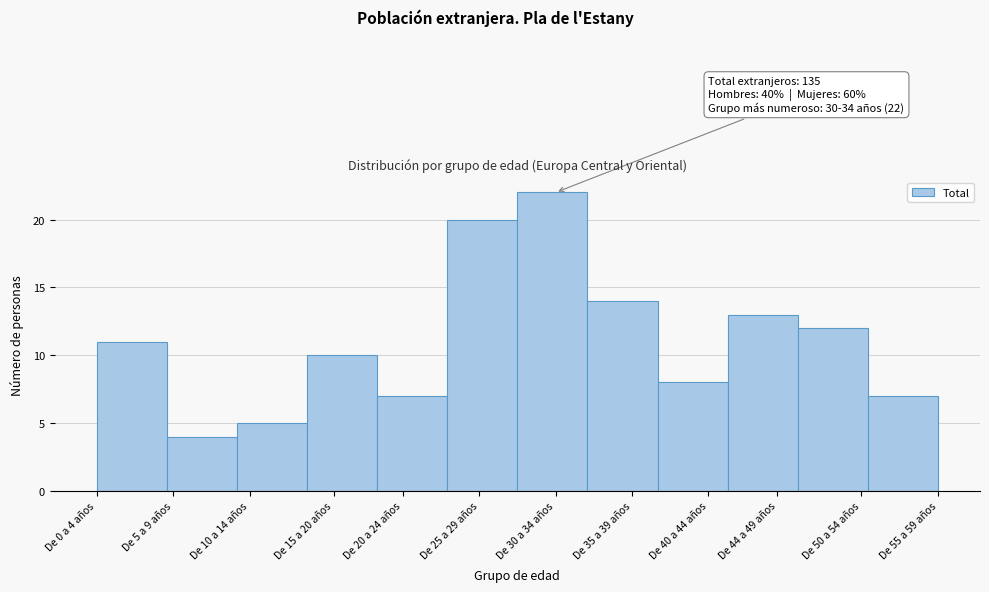

Reading left to right, extract all data points from this chart.

De 0 a 4 años=11	De 5 a 9 años=4	De 10 a 14 años=5	De 15 a 20 años=10	De 20 a 24 años=7	De 25 a 29 años=20	De 30 a 34 años=22	De 35 a 39 años=14	De 40 a 44 años=8	De 44 a 49 años=13	De 50 a 54 años=12	De 55 a 59 años=7